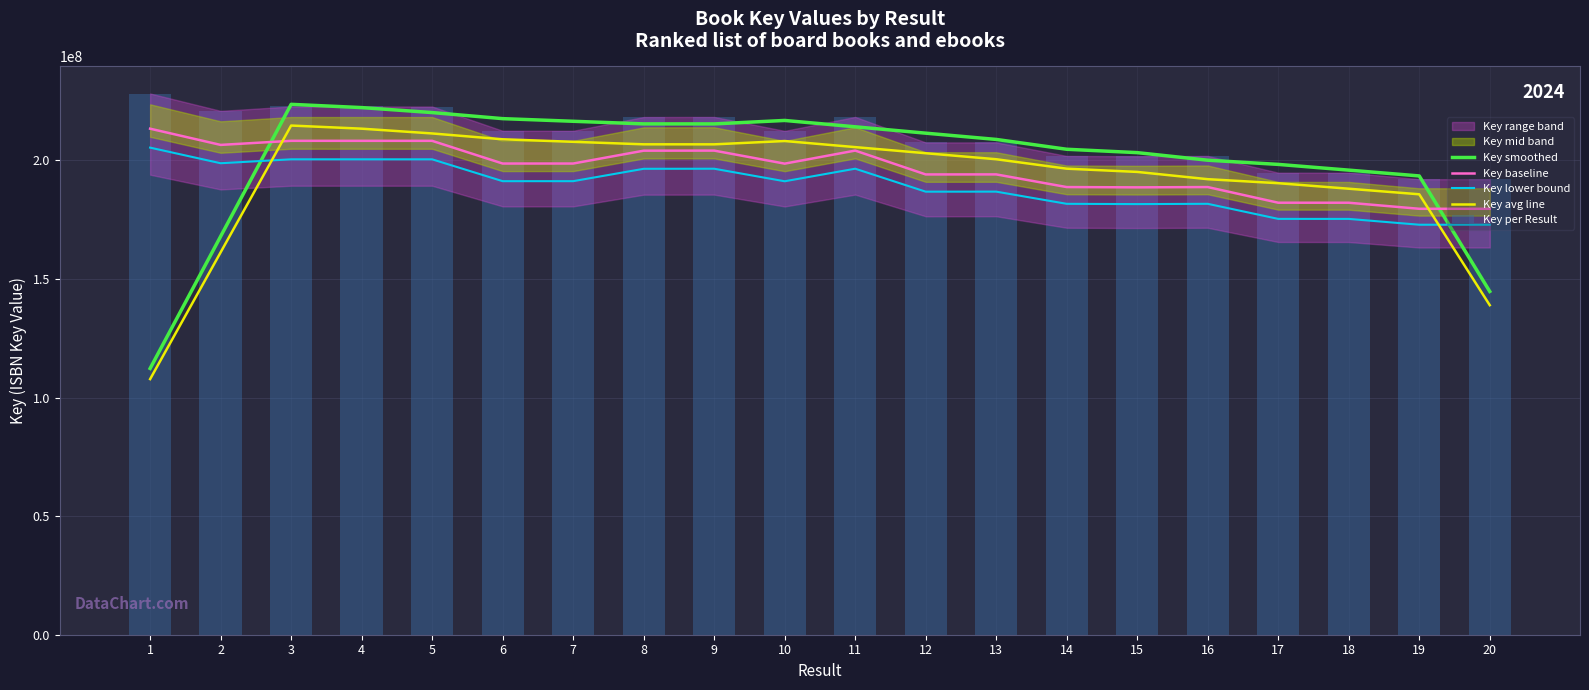

Which category has the lowest value in the Key smoothed series?

1